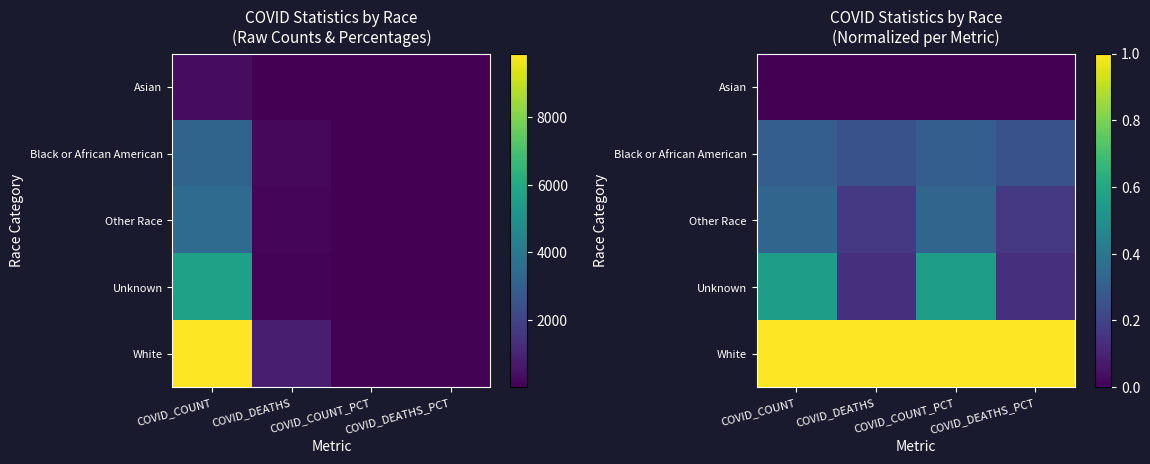

What is the sum of the Black or African American values at COVID_COUNT_PCT and COVID_DEATHS?

0.5